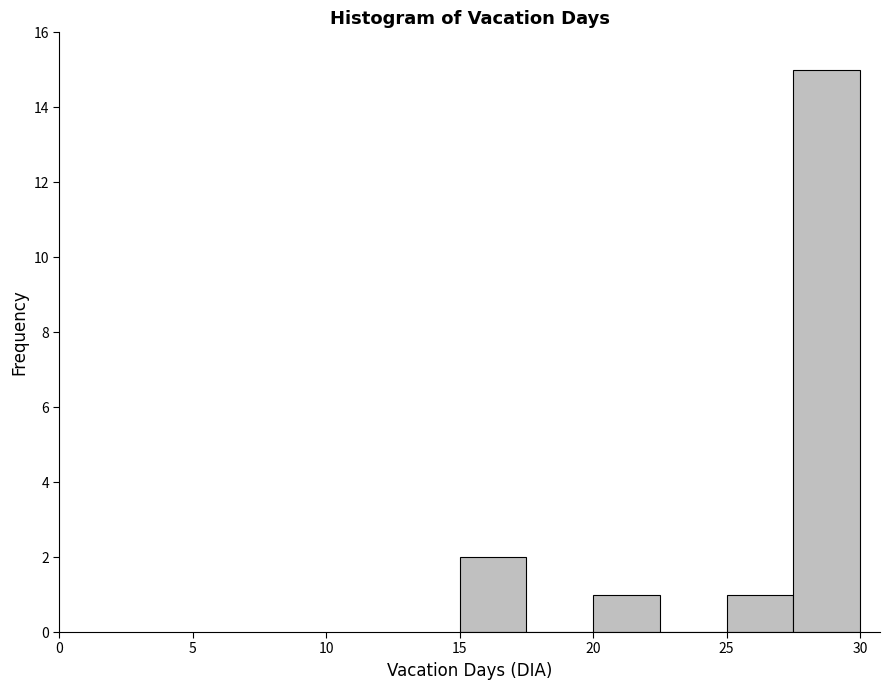

What is the height of the bar covering 27.5 to 30.0 on the x-axis? The values are not printed on the chart, so give them approximately, as read against the axis.

15